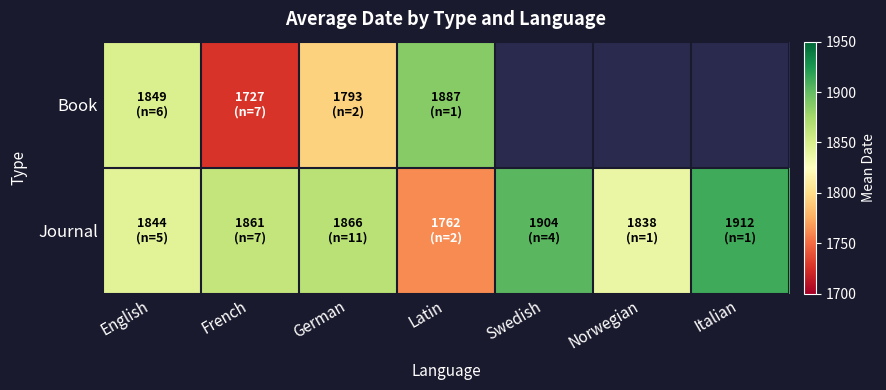

Rank the series at German from highest to lowest value.

Journal, Book